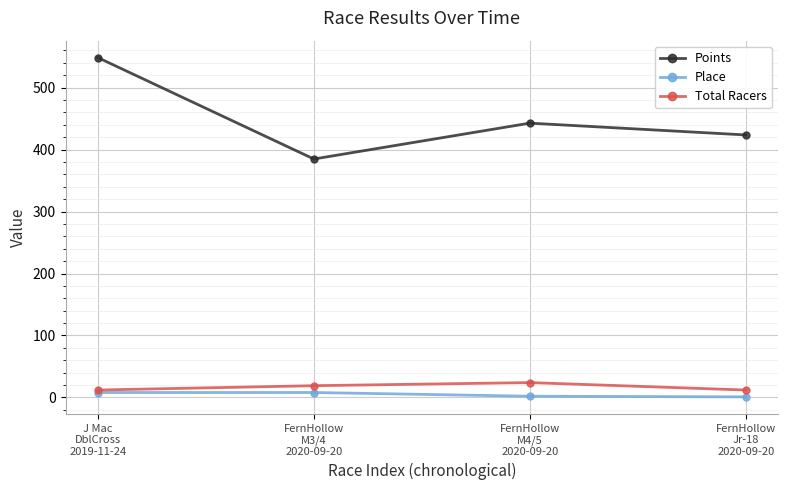

How many values in the Points series are below 442?

2